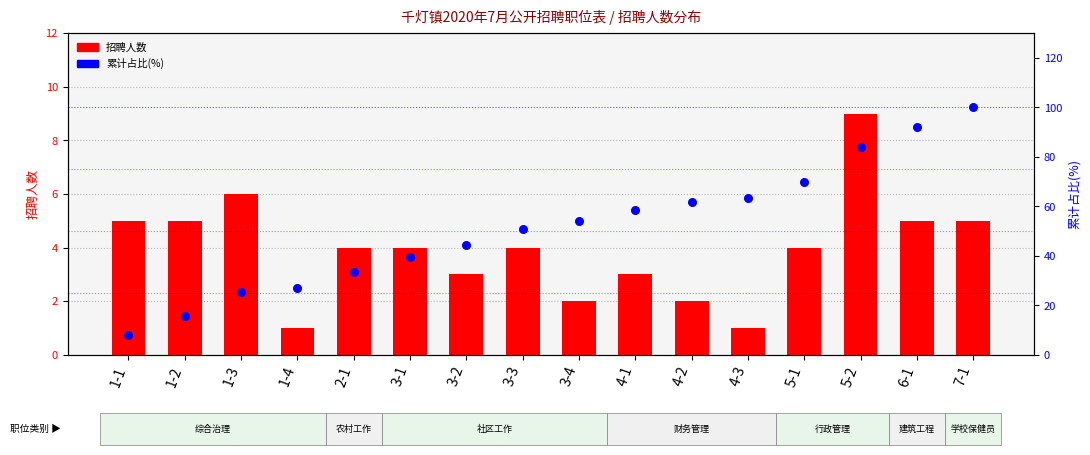

Which series reaches the maximum Y coordinate?

累计占比(%)